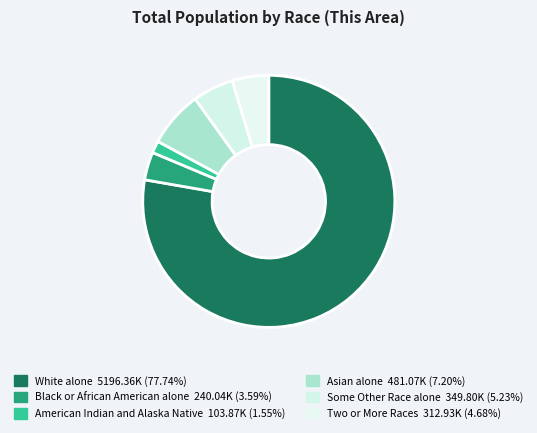

Approximately how many times larger is the value at Asian alone compared to Some Other Race alone?

1.4